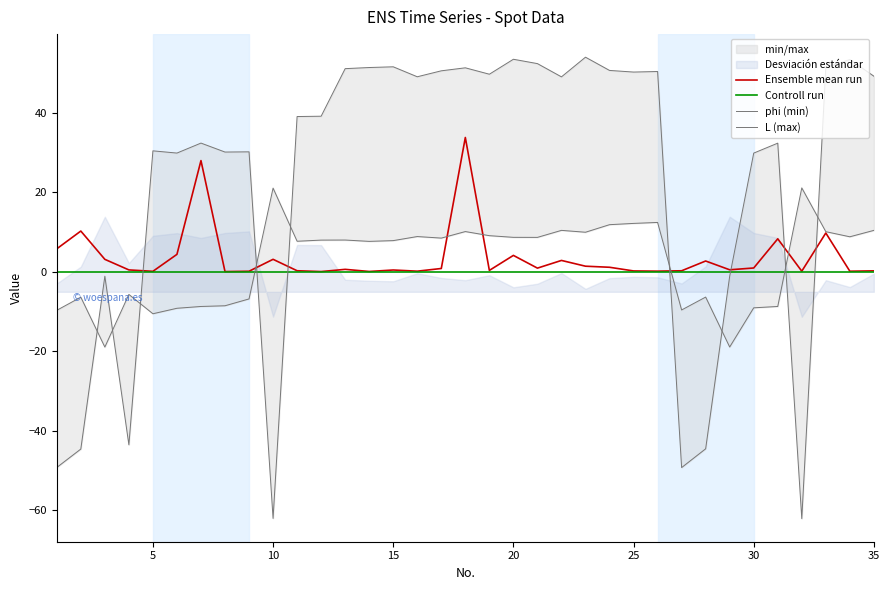

Which series has the largest total across all categories?

L (max)